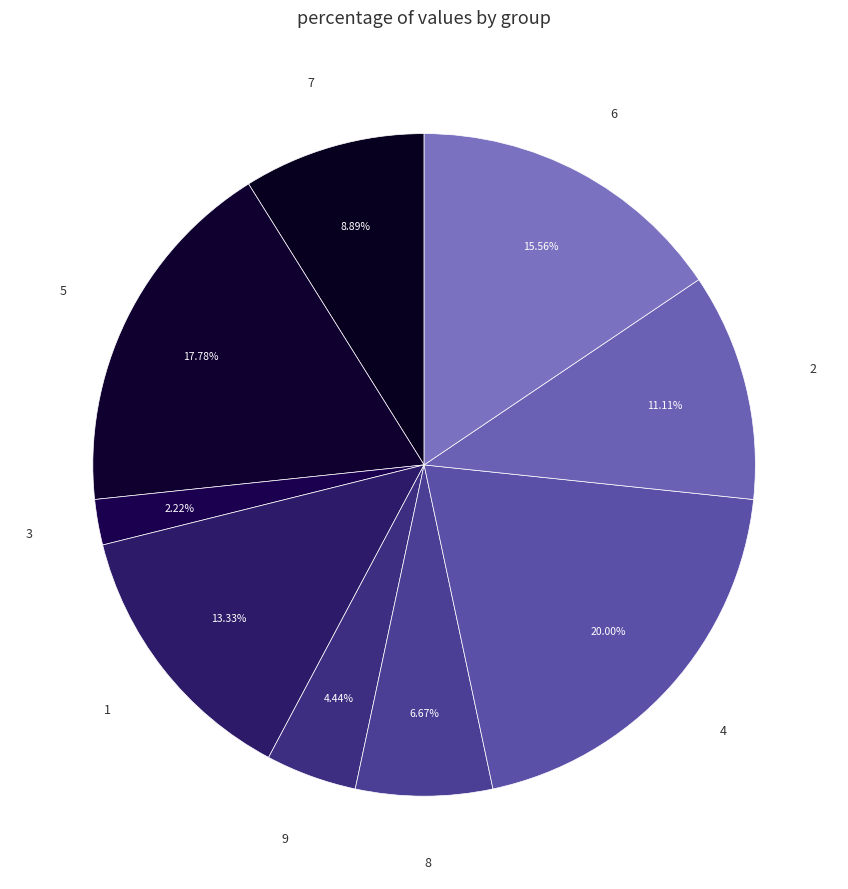

How many segments does this pie chart have?

9